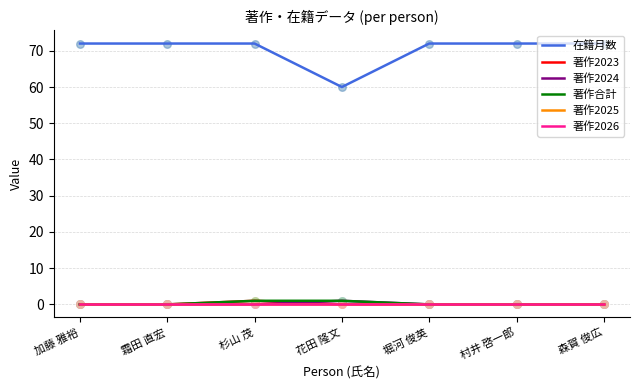

Which series has the largest total across all categories?

在籍月数